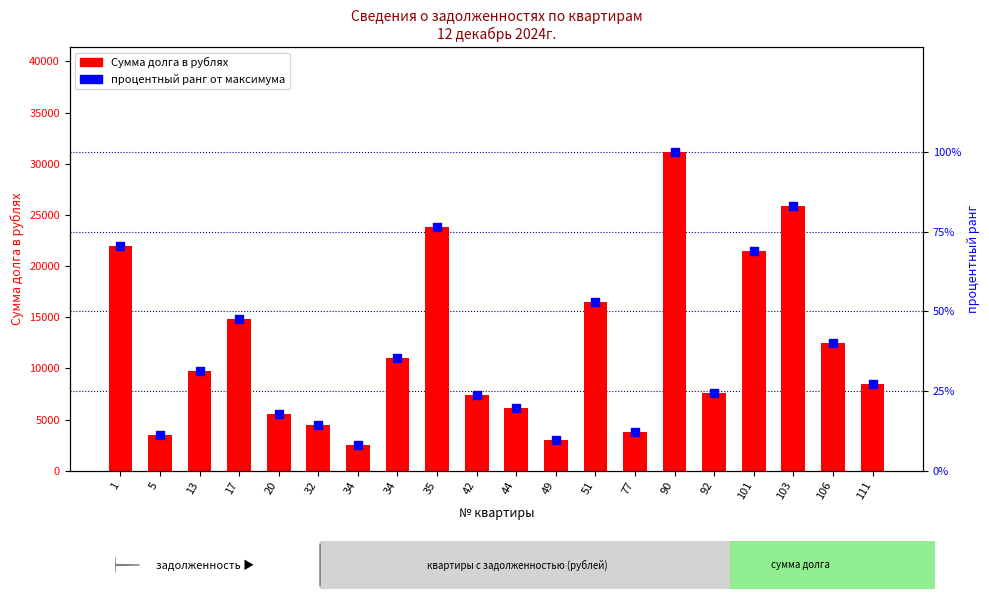

Which series contains the highest Y value?

Сумма долга в рублях